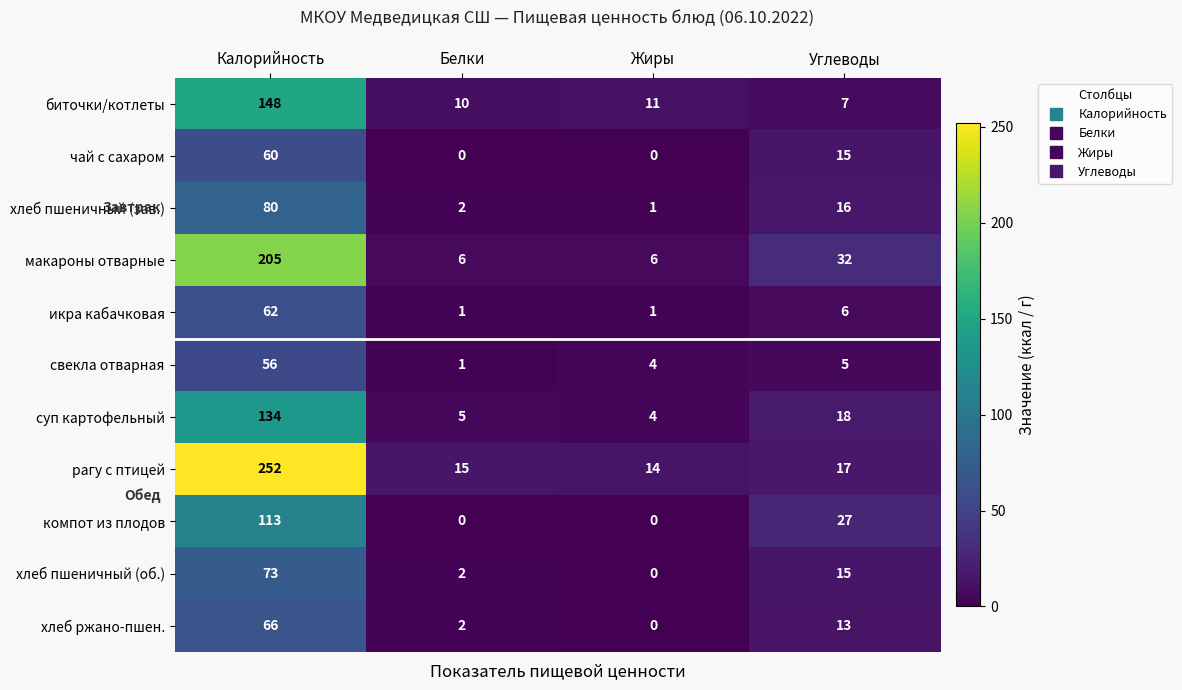

Which label corresponds to the largest value in the chart?

Калорийность